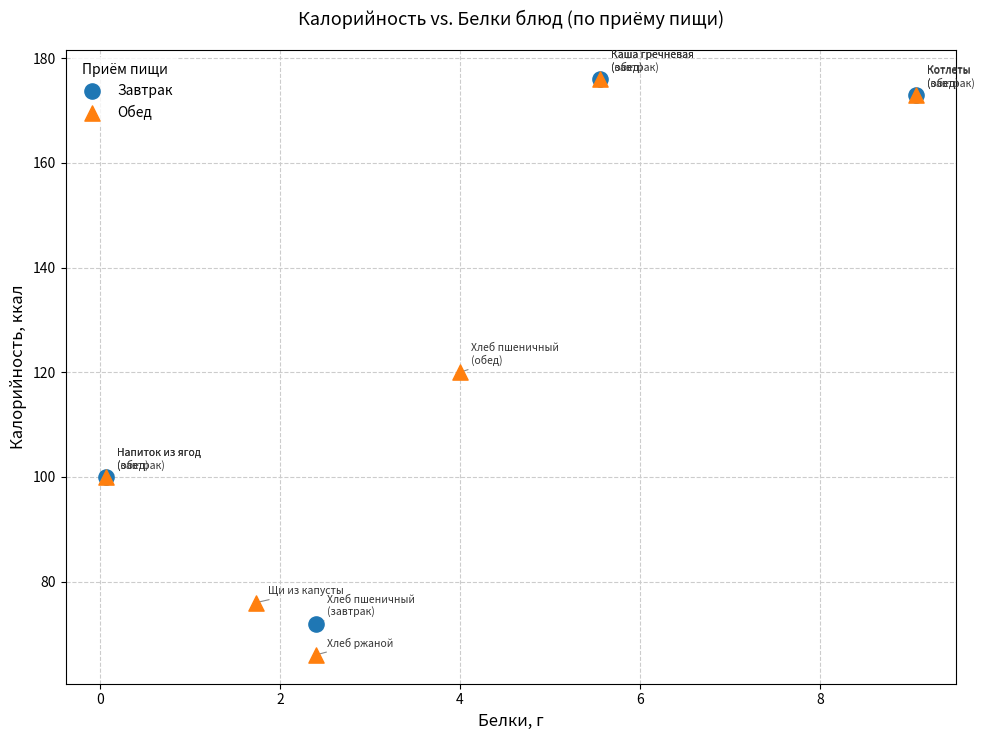

Which series contains the lowest Y value?

Обед